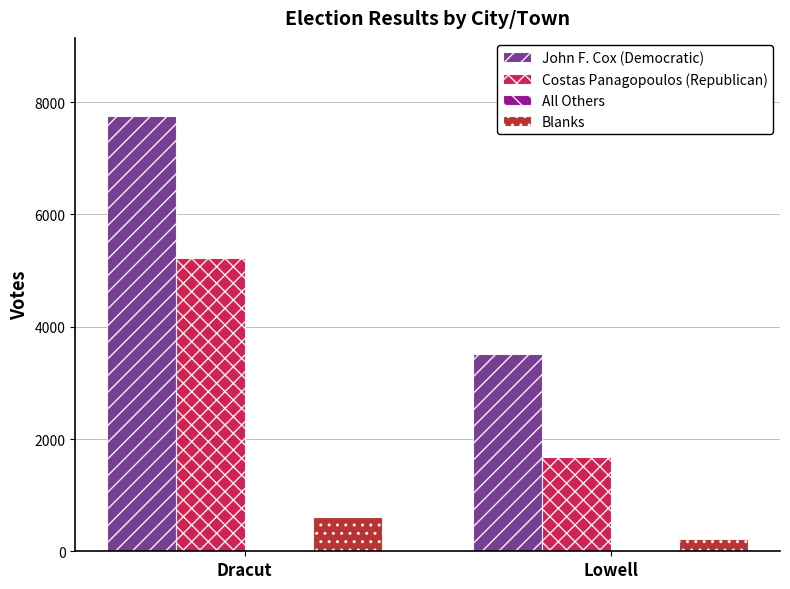

What is the approximate value of John F. Cox (Democratic) at Lowell, to the nearest 10?

3520